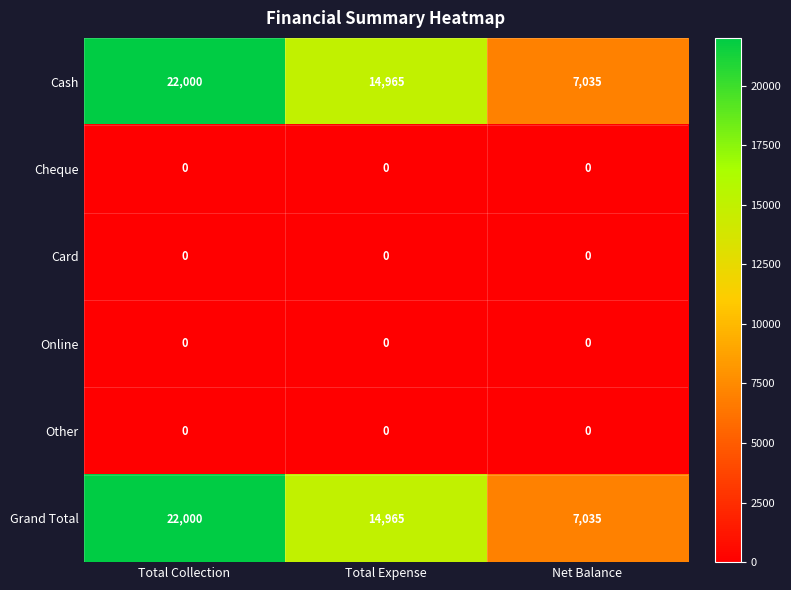

The value of Grand Total at Total Expense is 14965. True or false?

True